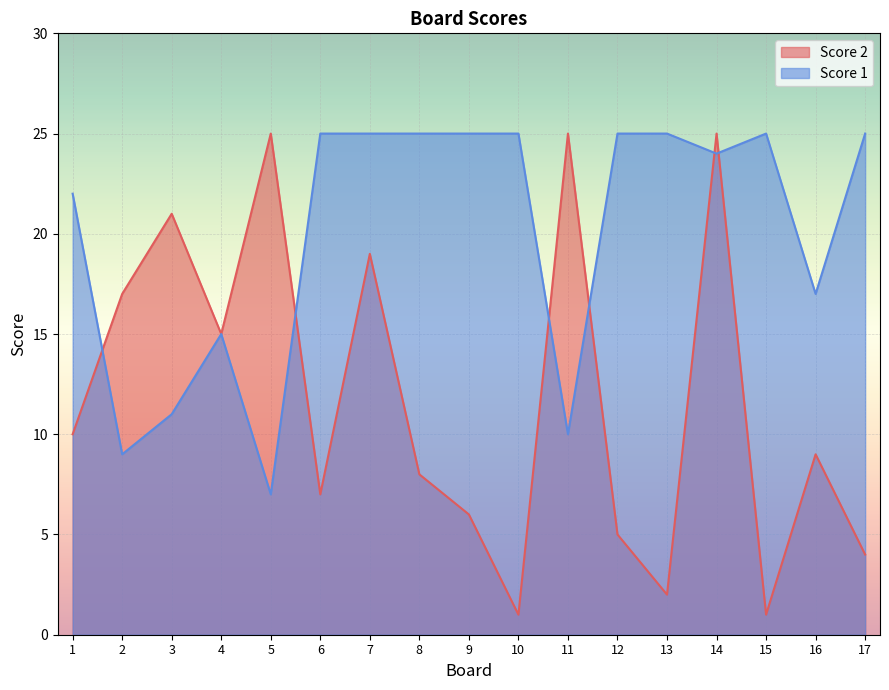

Which category has the lowest value in the Score 1 series?

5